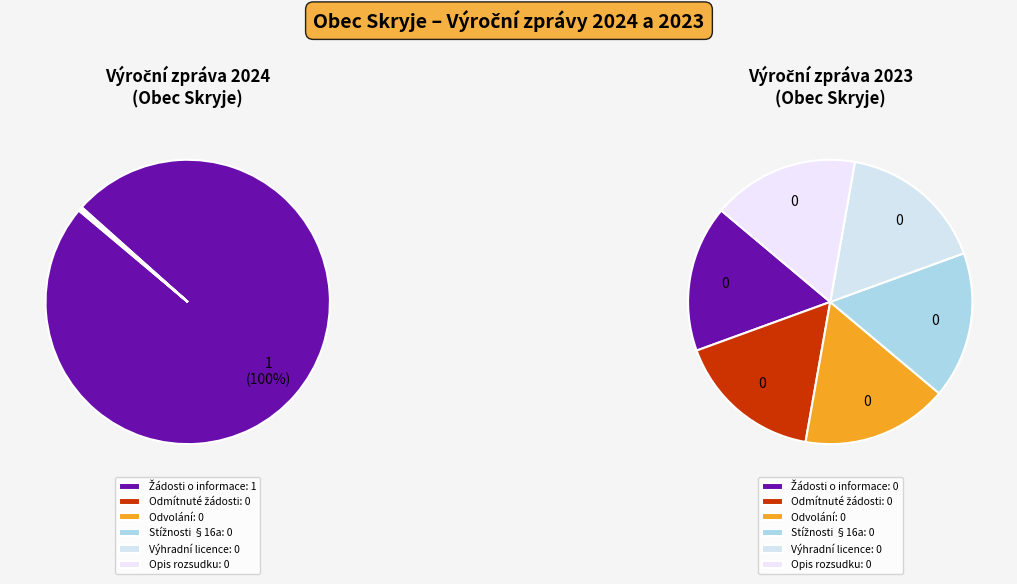

How many slices are in this pie chart?

12